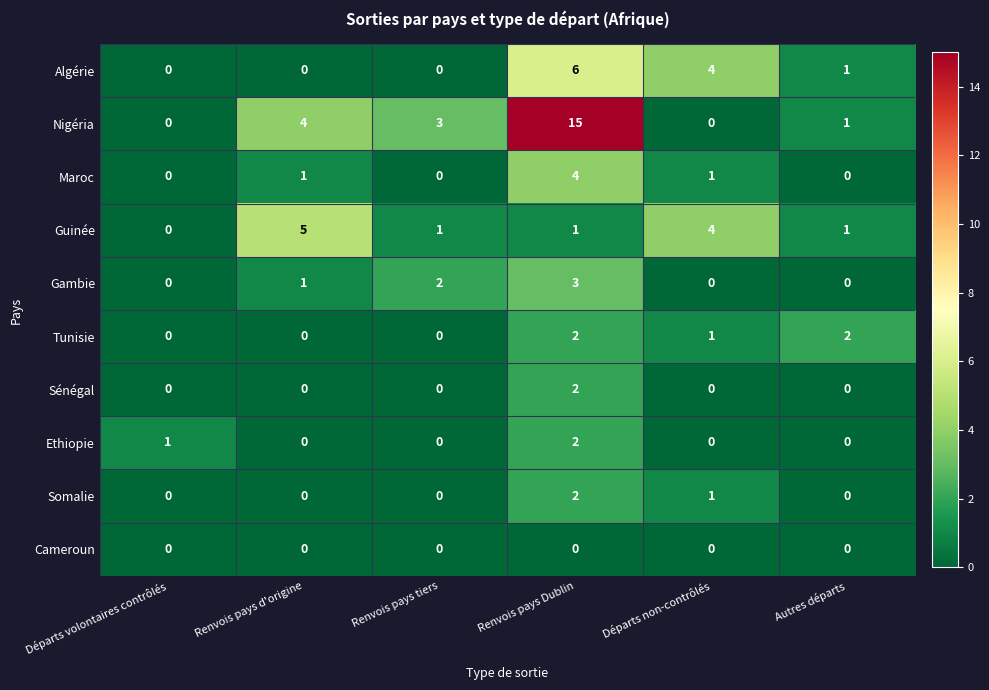

At which category is the sum across all series the highest?

Renvois pays Dublin